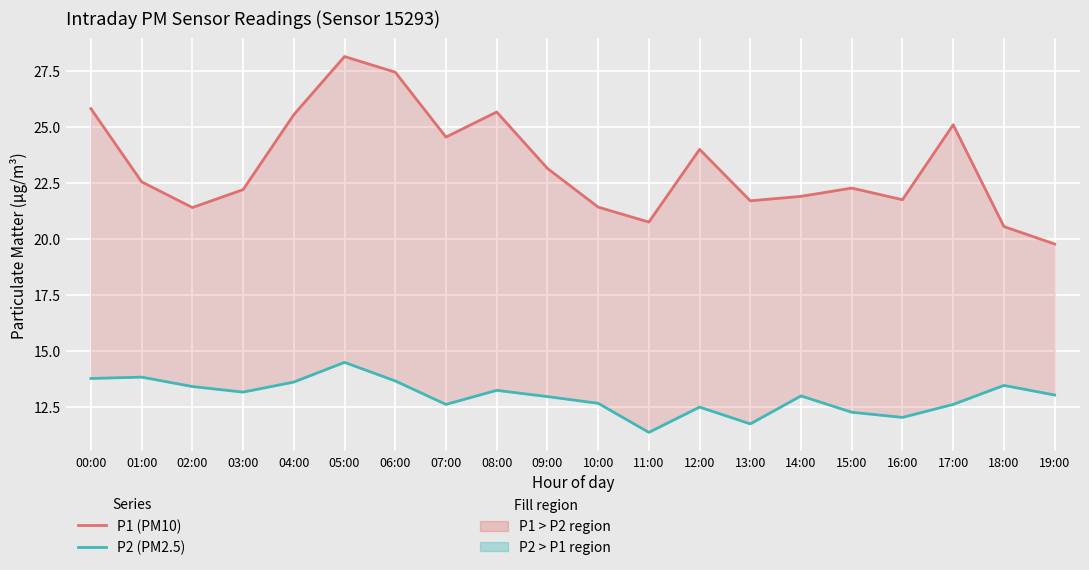

True or false: P2 (PM2.5) and P1 (PM10) intersect in this chart.

False